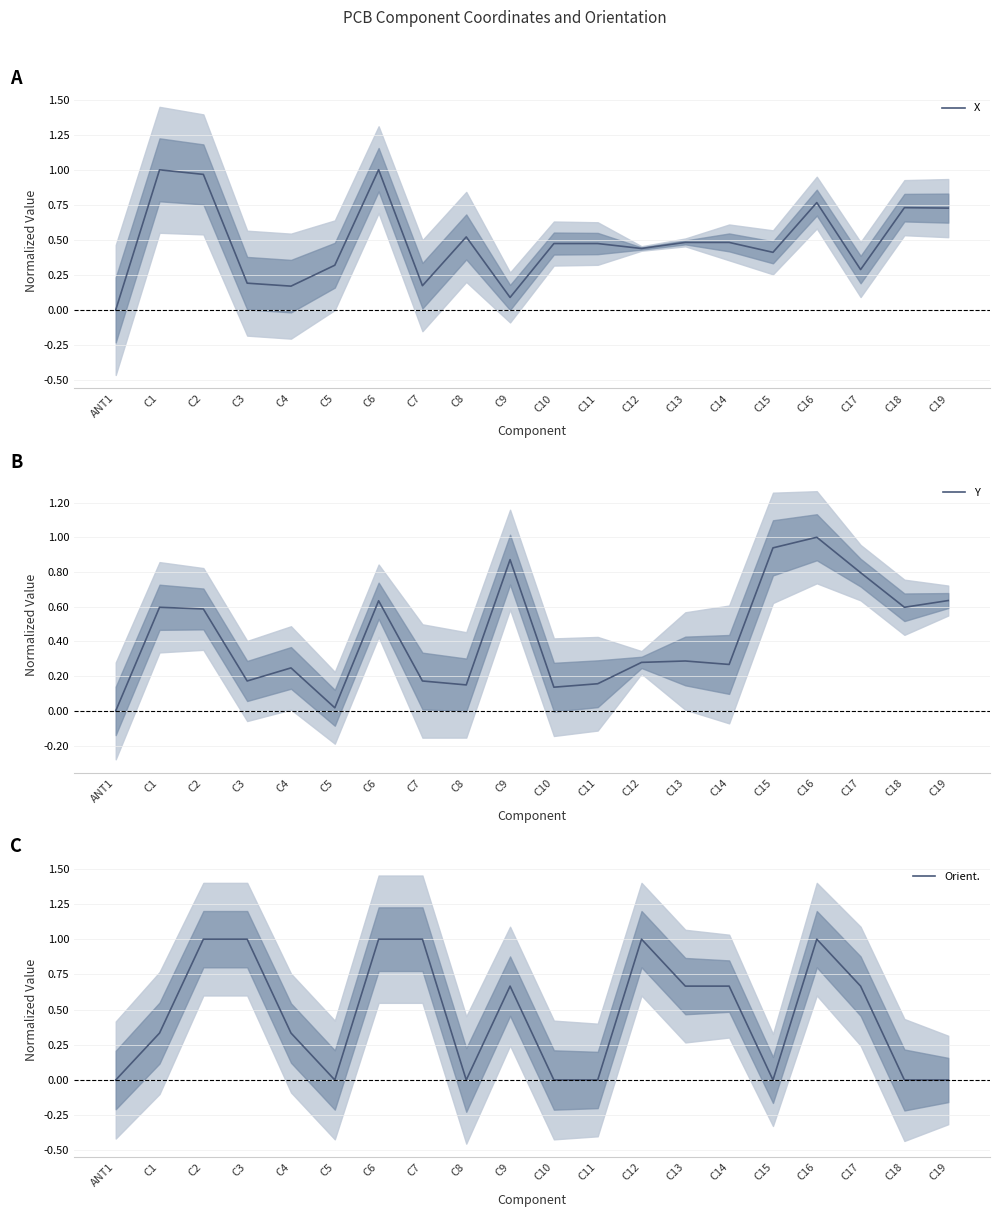

What is the difference between the maximum and minimum values in the X series?

1.0